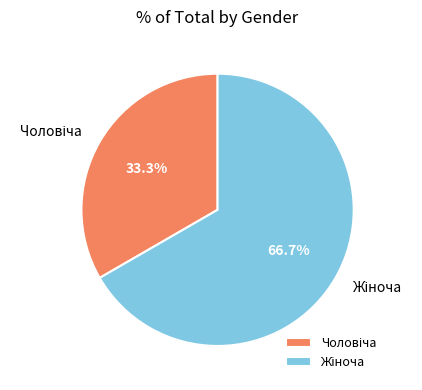

Count the number of slices in the pie.

2